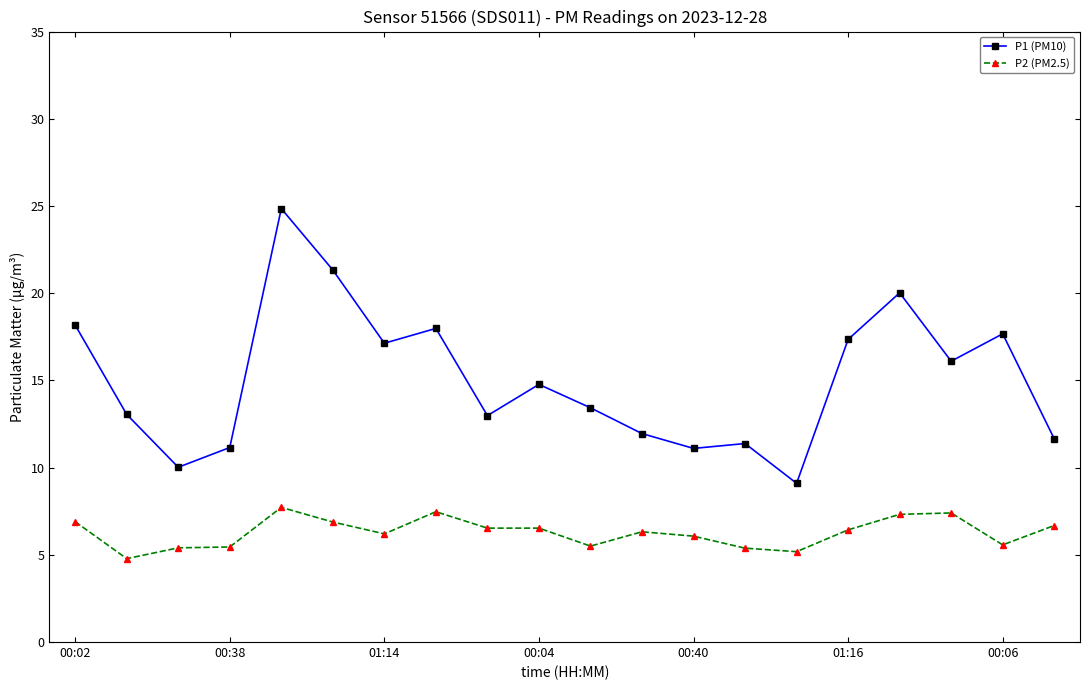

Which series has the largest total across all categories?

P1 (PM10)